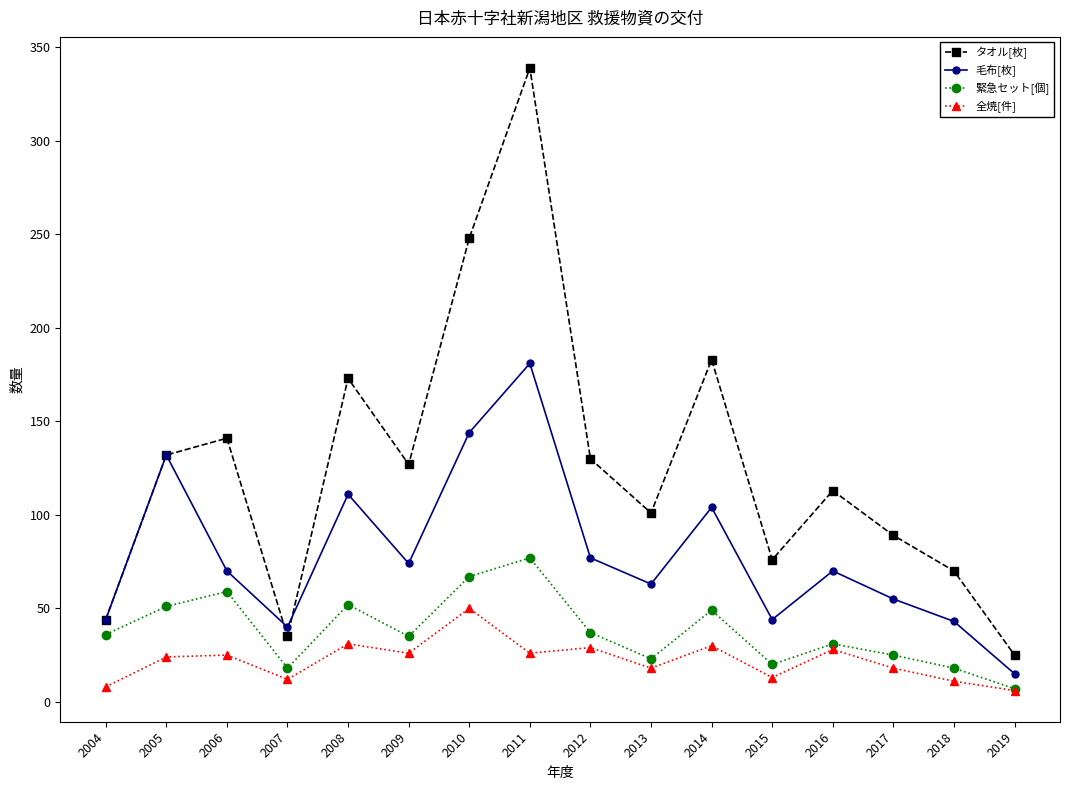

Which series changed the most between 2005 and 2015?

毛布[枚]